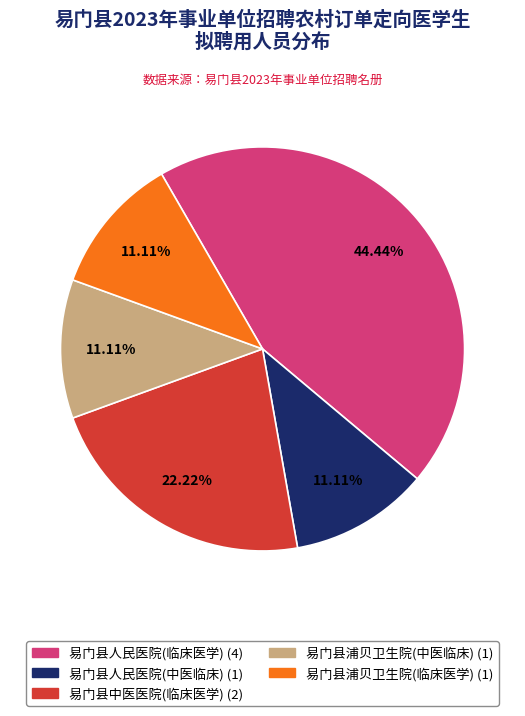

To the nearest percent, what is the average slice percentage?

20%